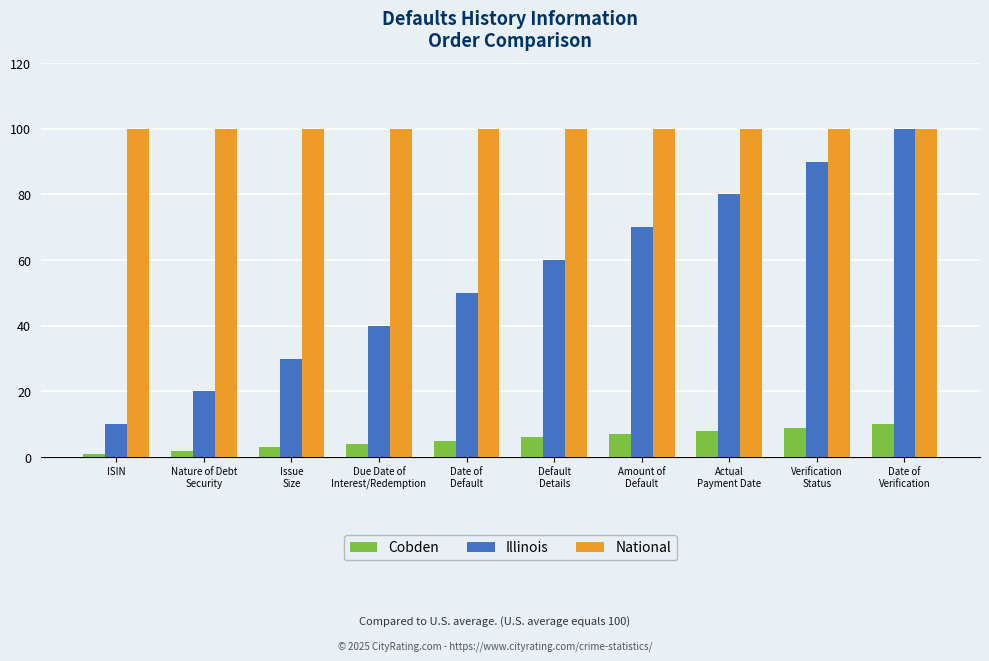

What is the maximum value shown in the chart?

100